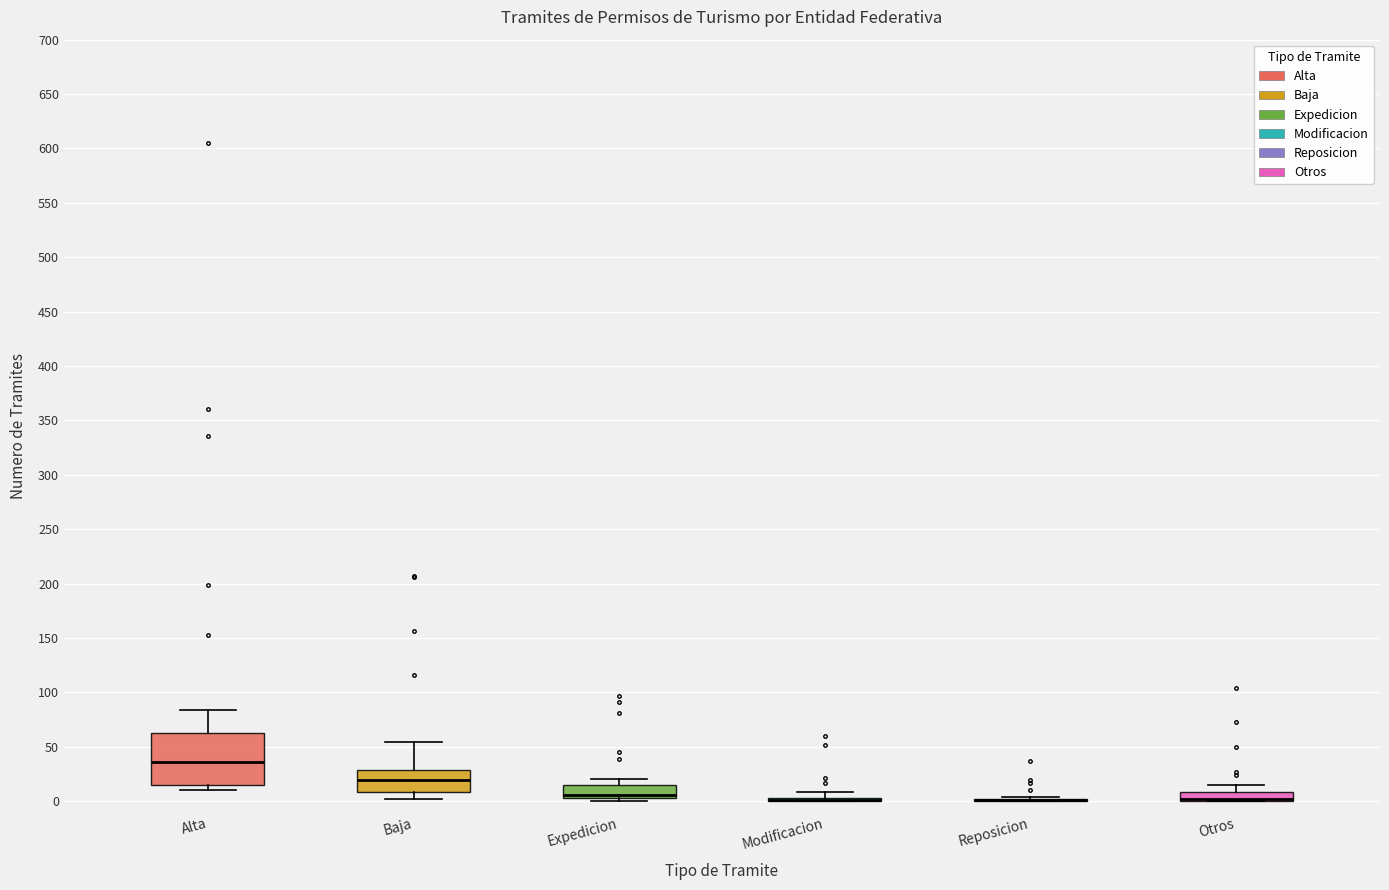

Reading left to right, read every box against the y-axis: the position of its median line, the range the box covers, and the ends of its whiskers. The values are not printed on the chart, so give them approximately, as read against the axis.

Alta: median 35, box 15 to 65, whiskers 10 to 85
Baja: median 20, box 10 to 30, whiskers 0 to 55
Expedicion: median 5 (drawn on the box's lower edge), box 5 to 15, whiskers 0 to 20
Modificacion: box collapsed to a line at 0, whiskers 0 to 10
Reposicion: box collapsed to a line at 0, whiskers 0 to 5
Otros: median 0 (drawn on the box's lower edge), box 0 to 10, whiskers 0 to 15